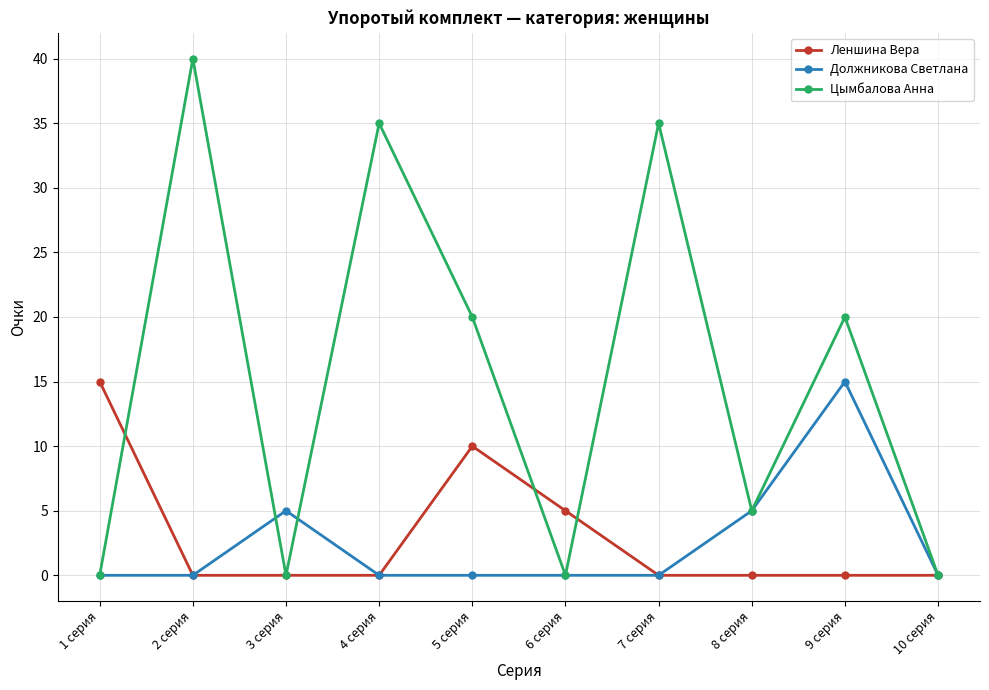

At which label does Цымбалова Анна reach its peak?

2 серия